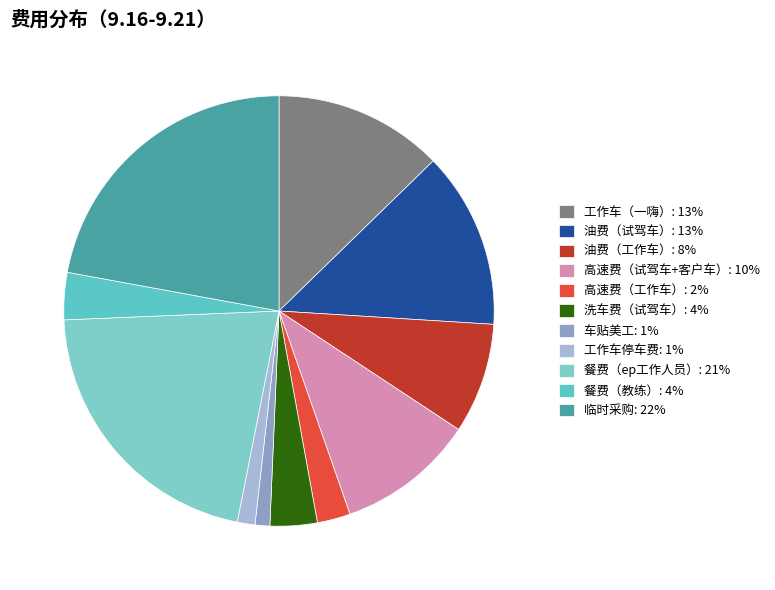

True or false: 车贴美工 accounts for 1% of the total.

True